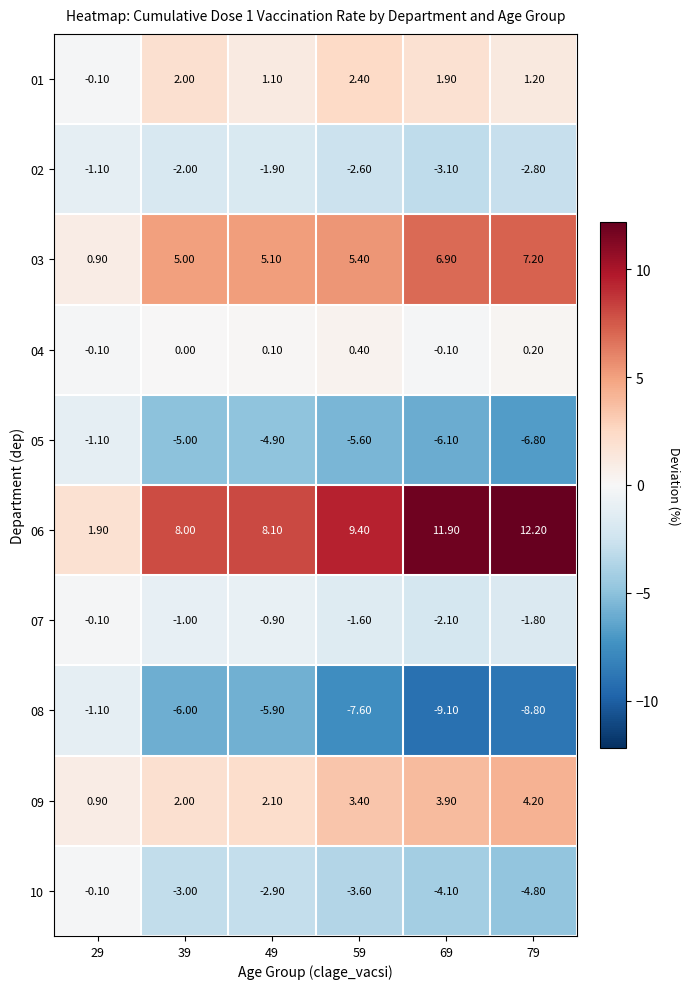

Rank the categories by 02 value from highest to lowest.

29, 49, 39, 59, 79, 69